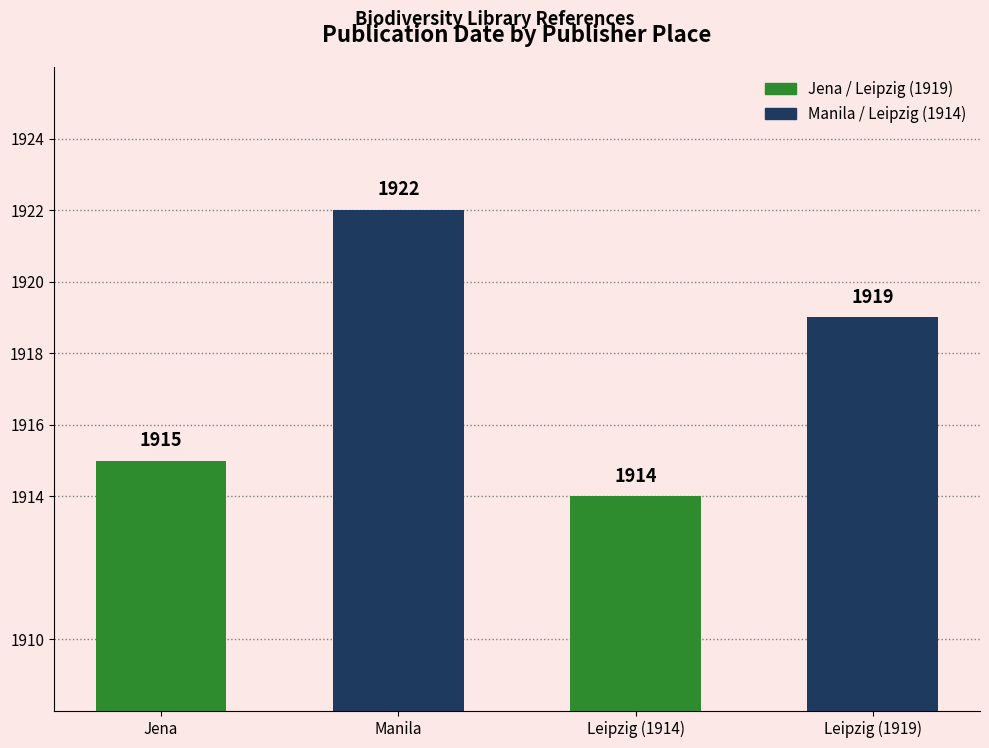

How many bars are there in total?

4